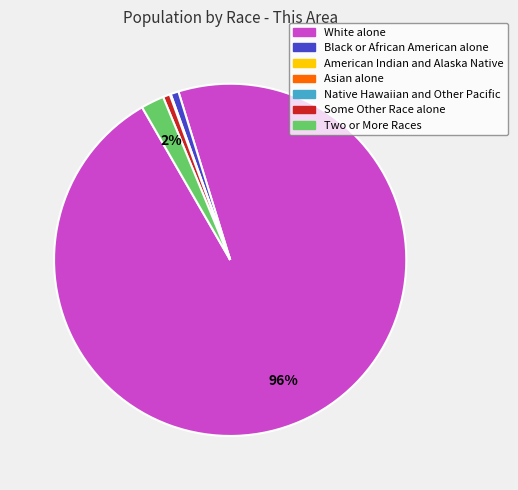

Is the sum of Two or More Races and White alone greater than half?

Yes